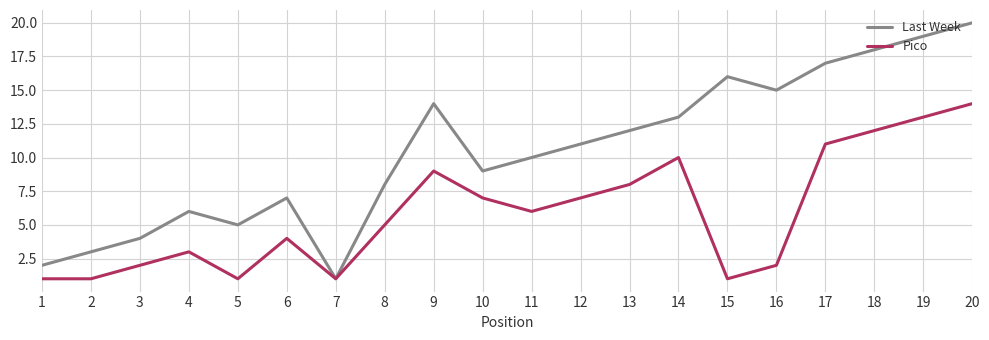

Is it true that Last Week equals 3 at 6?

False